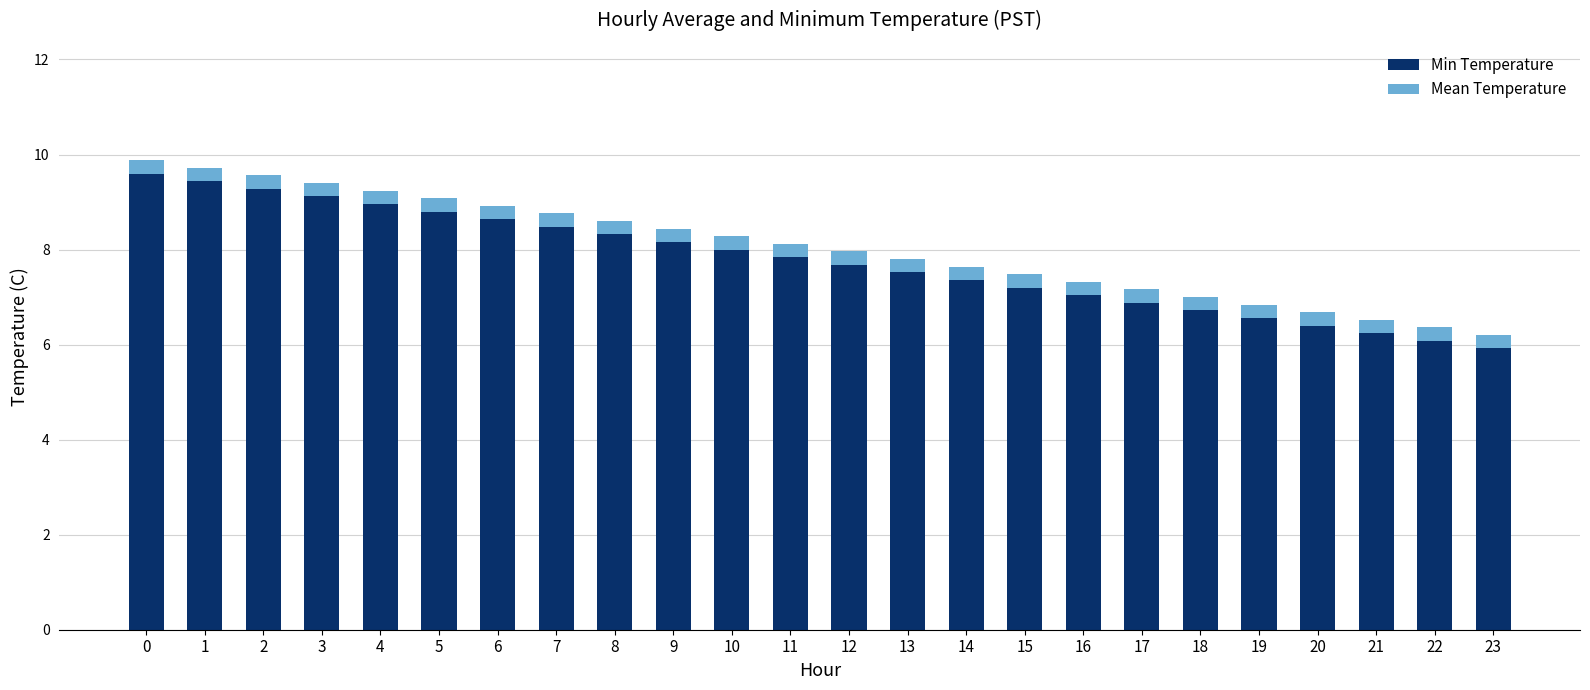

What is the difference between the maximum and minimum values in the Min Temperature series?

3.7